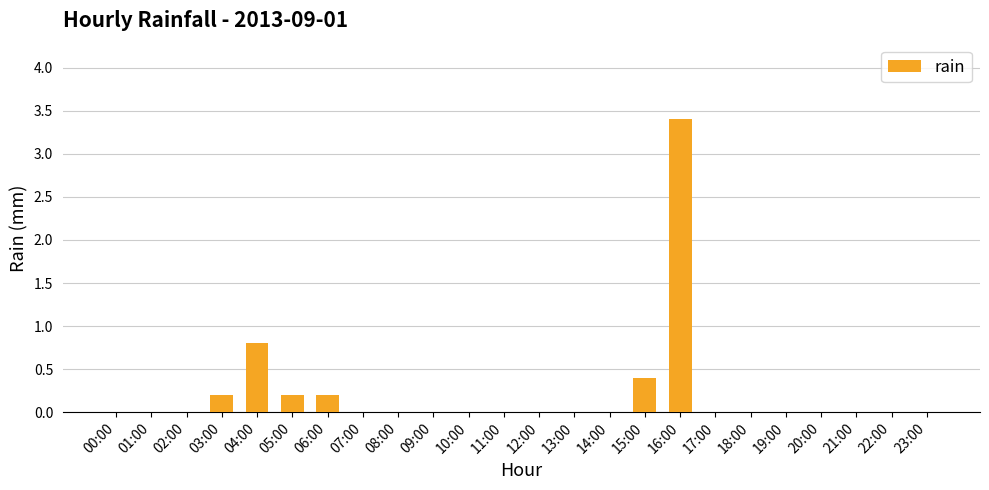

True or false: the data shows 1.6 at 16:00.

False